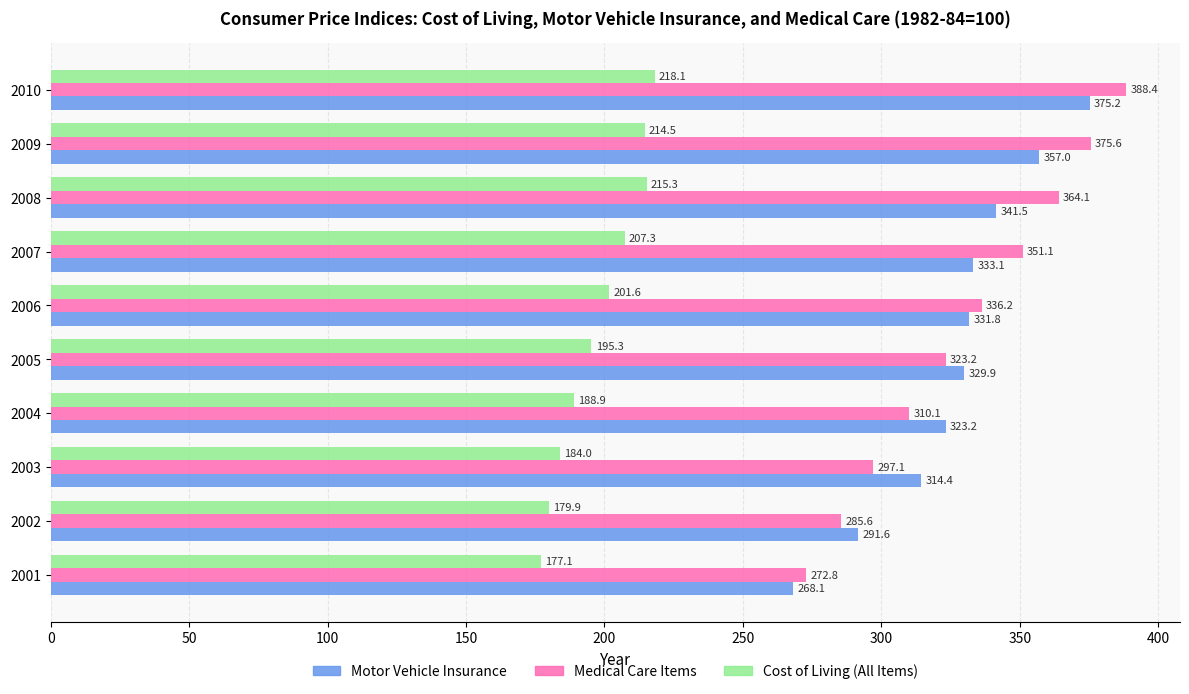

At how many categories does at least one series exceed 218?

10